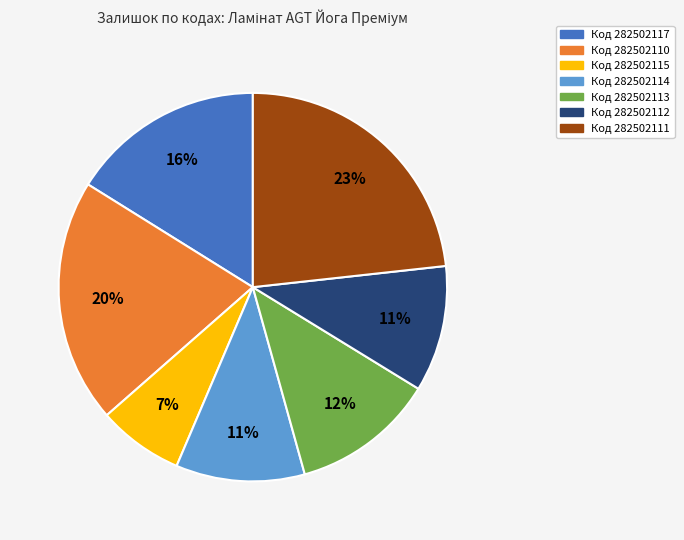

To the nearest percent, what is the difference between the largest and smallest slice percentages?

16%